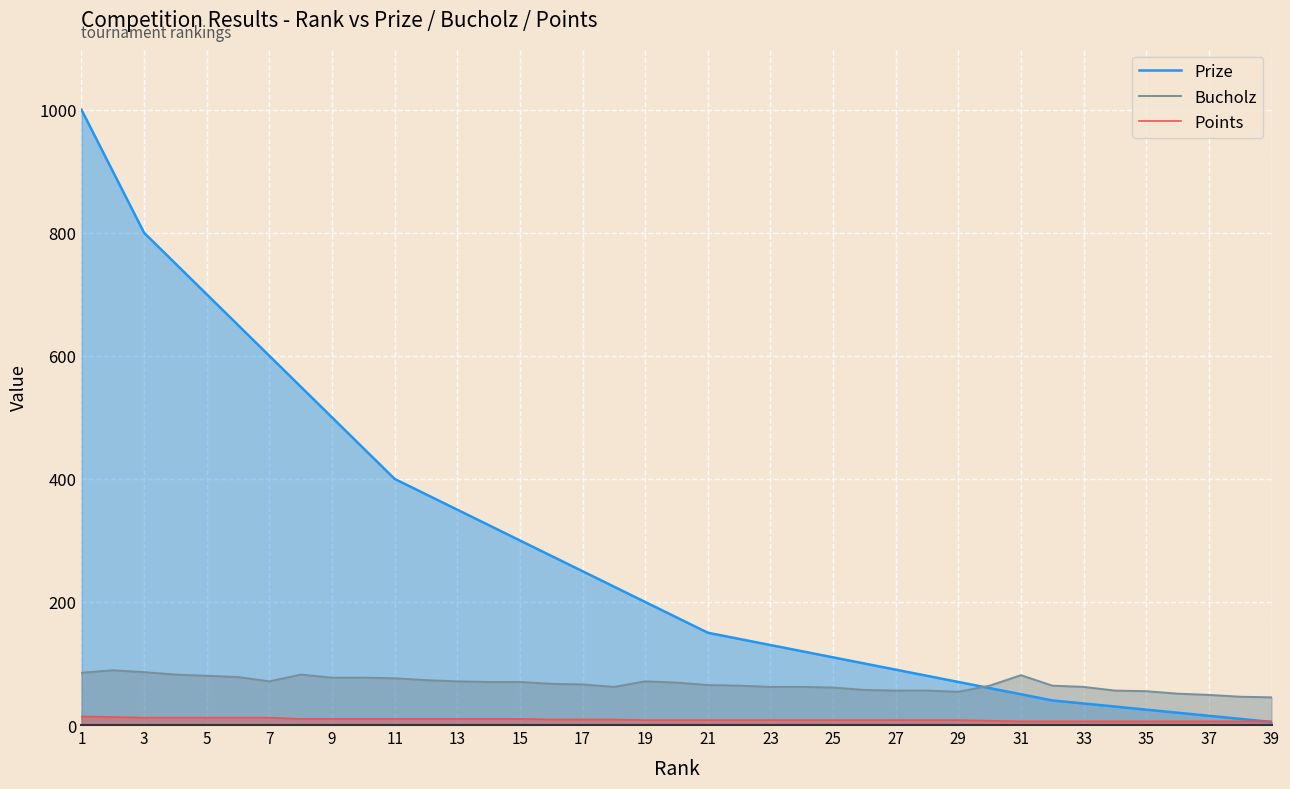

Does the chart display data point markers on the line(s)?

No